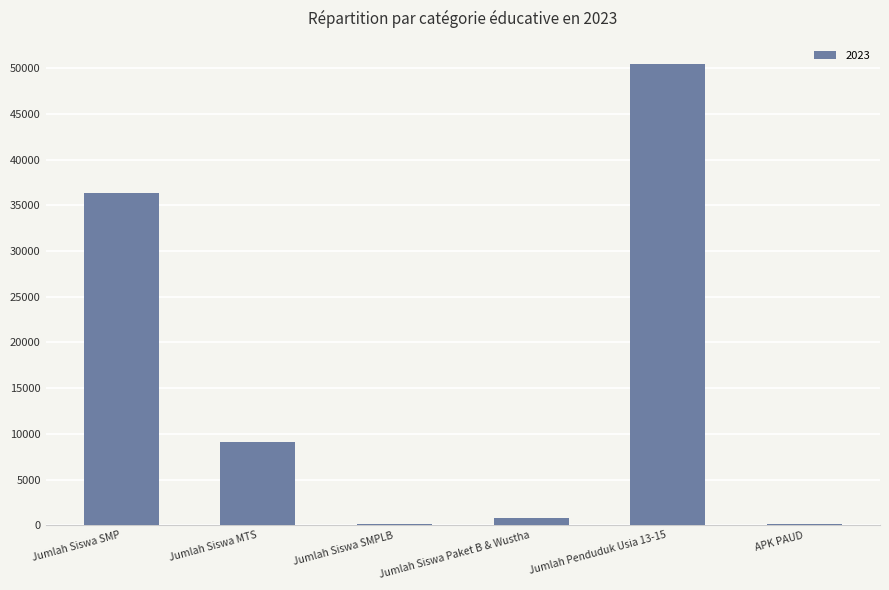

What is the difference between the values at Jumlah Siswa Paket B & Wustha and Jumlah Siswa MTS?

8328.0